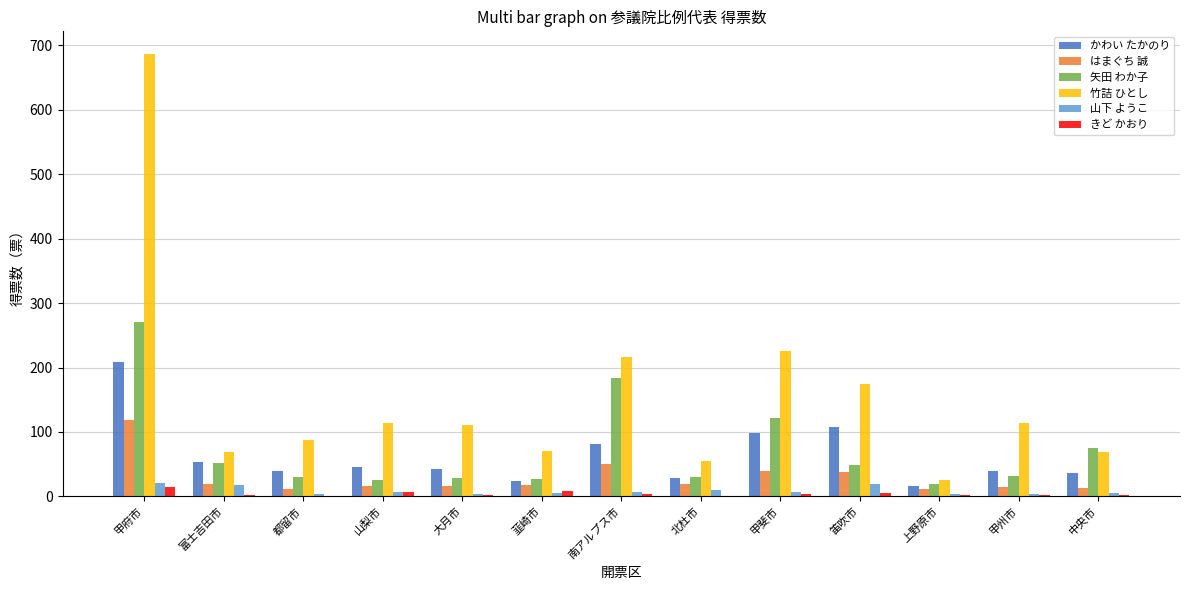

The 山下 ようこ series shows 21.0 at 甲府市. True or false?

True